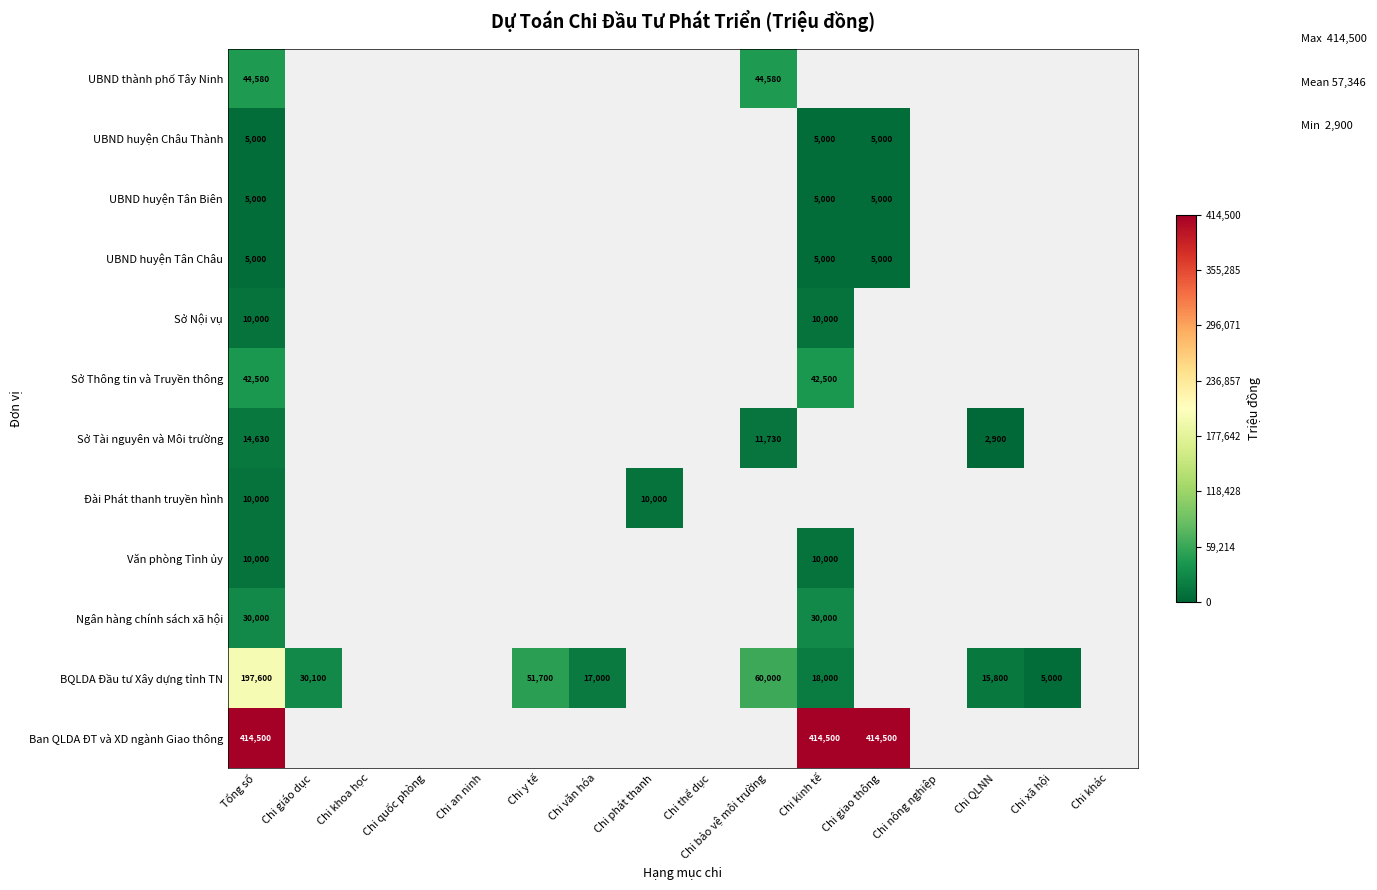

True or false: UBND huyện Tân Châu has a value of 7536 at Chi giao thông.

False